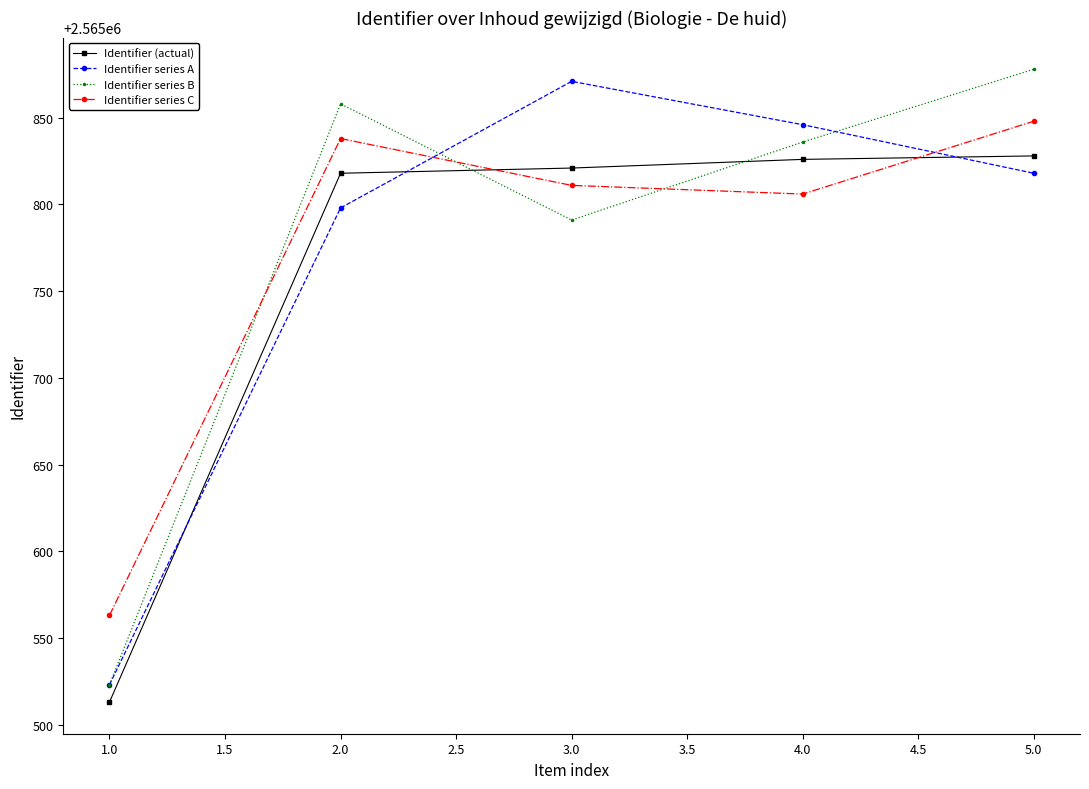

What are all the series names shown in the legend?

Identifier (actual), Identifier series A, Identifier series B, Identifier series C